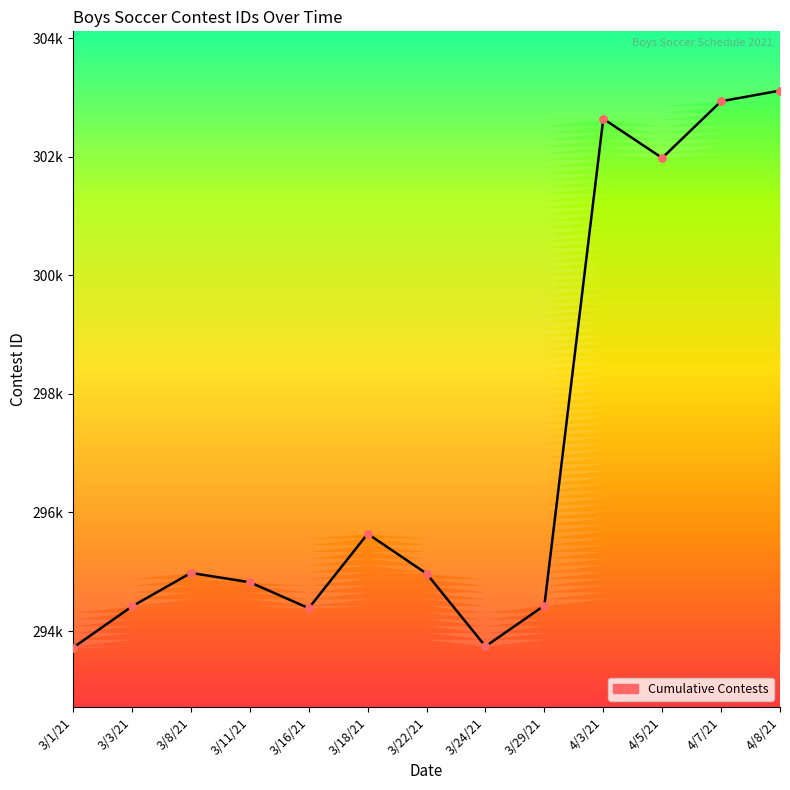

What is the change in value from 3/16/21 to 3/18/21?

+1255